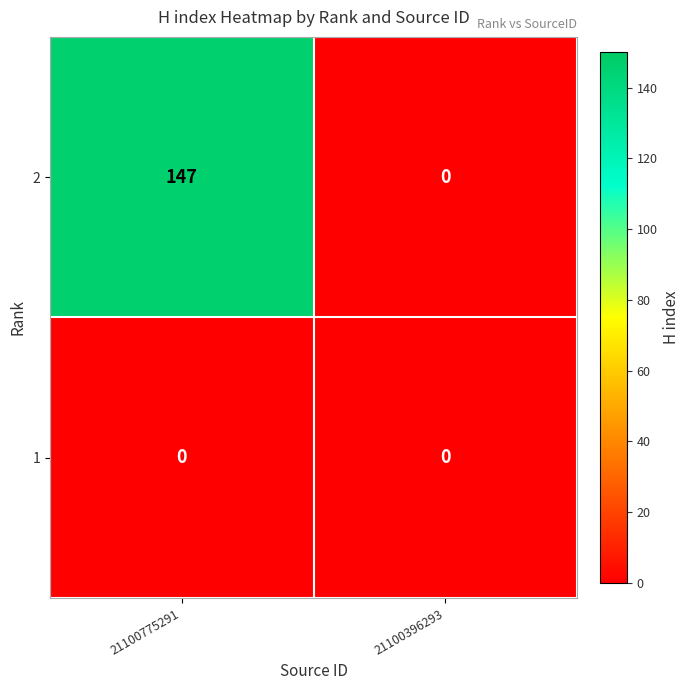

At which category is the sum across all series the highest?

21100775291